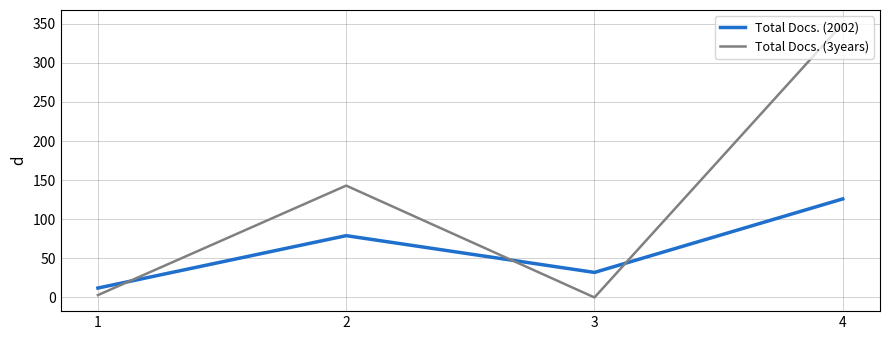

Count the number of data series in this chart.

2